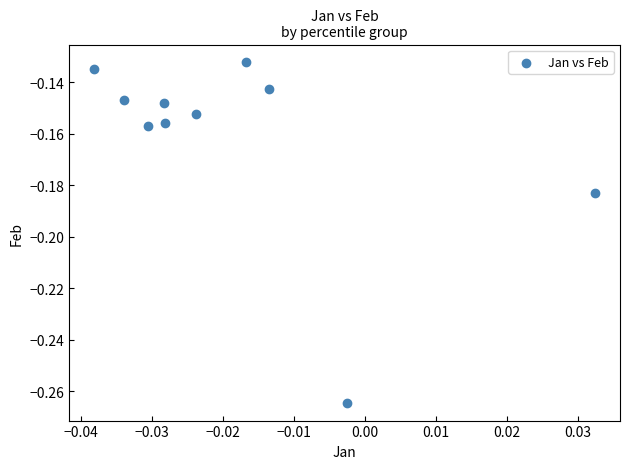

Count the number of points in this scatter plot.

10